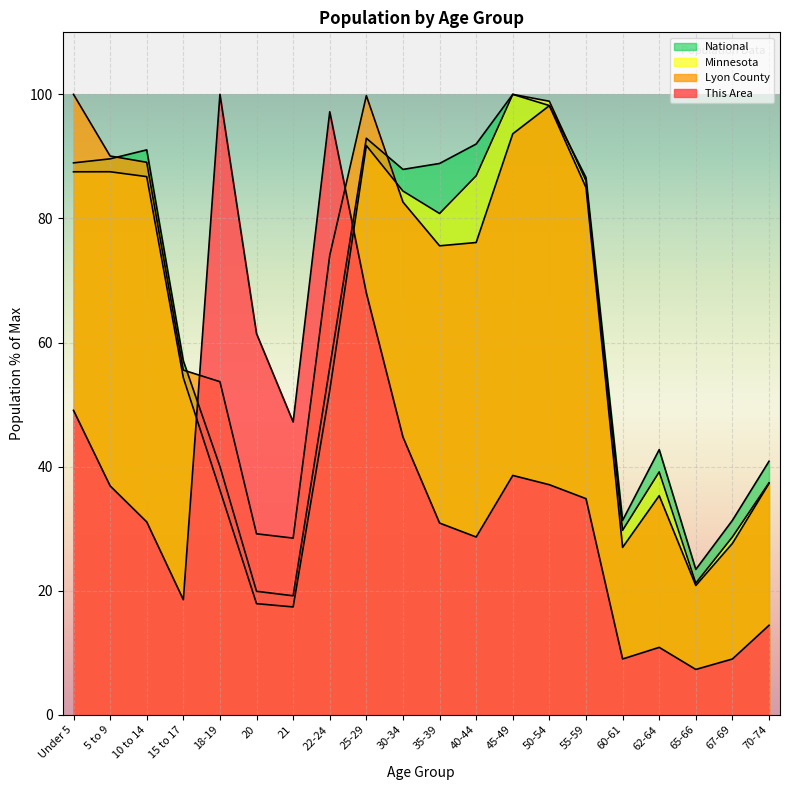

The value of This Area at 10 to 14 is 31.1. True or false?

True